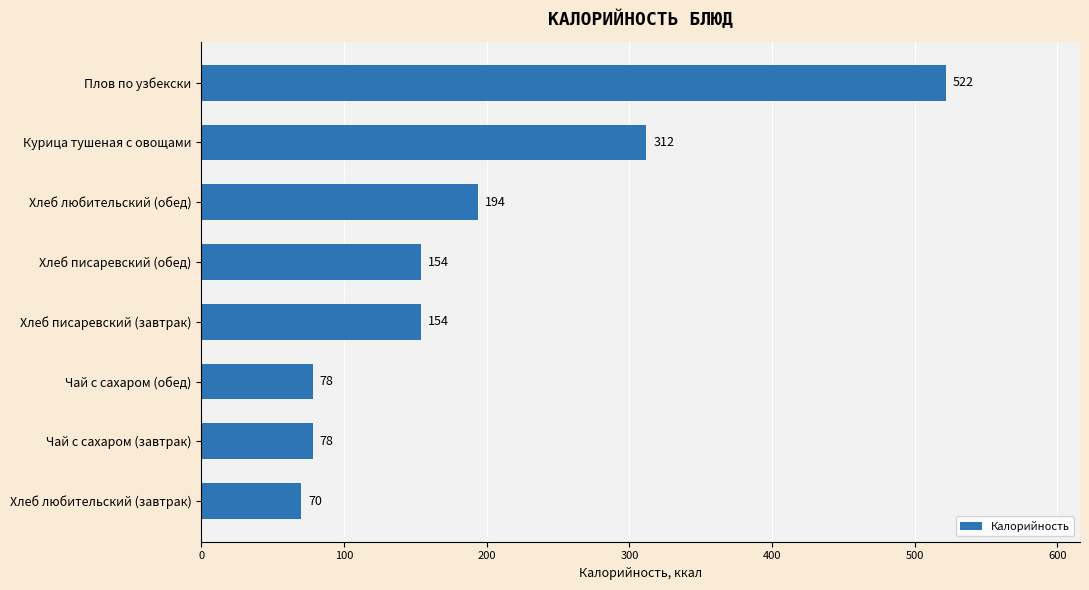

What is the difference between the maximum and minimum values?

452